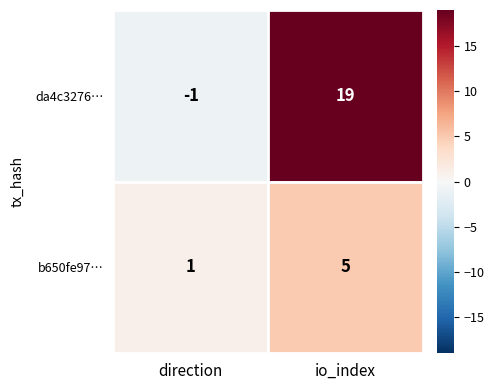

What is the total value across all series at io_index?

24